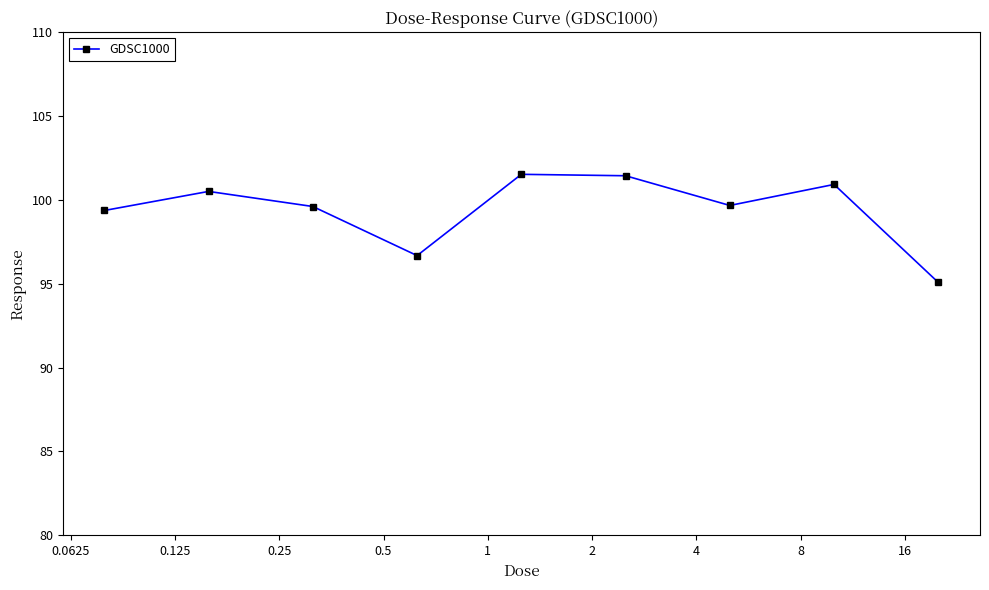

What is the maximum value shown in the chart?

101.5